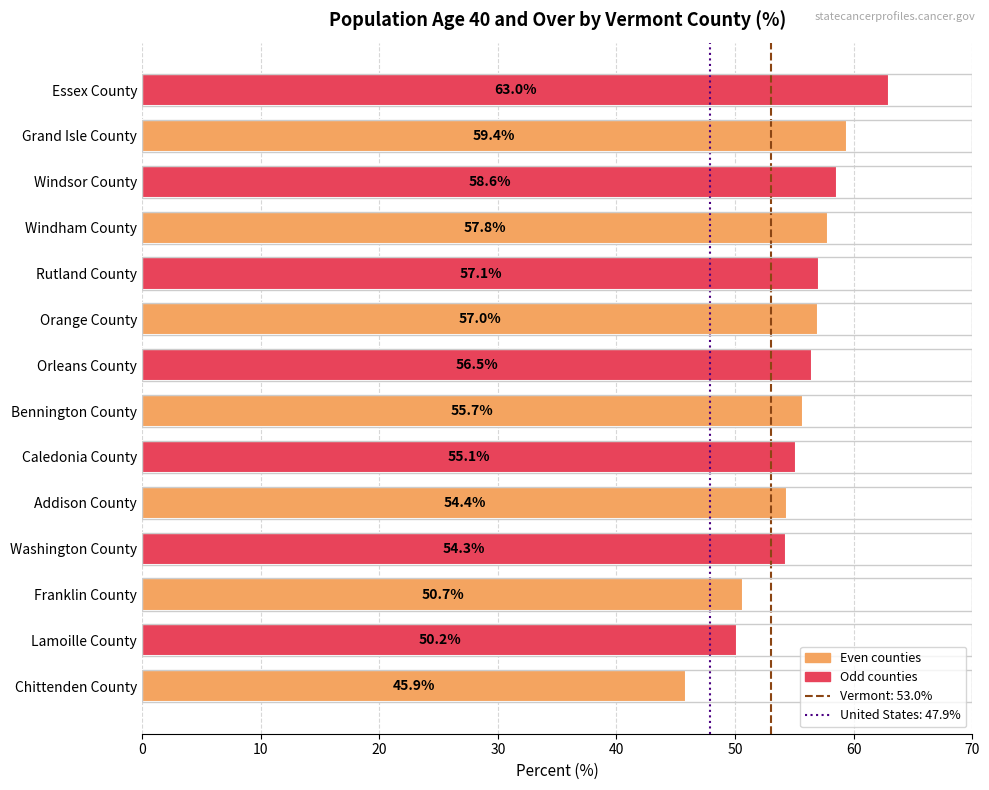

Reading top to bottom, what are all the values shown in this chart?

63.0	59.4	58.6	57.8	57.1	57.0	56.5	55.7	55.1	54.4	54.3	50.7	50.2	45.9